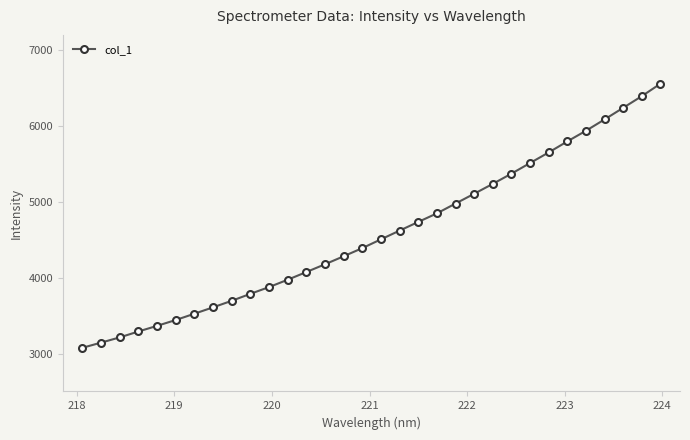

What is the difference between the maximum and minimum values?

3481.4